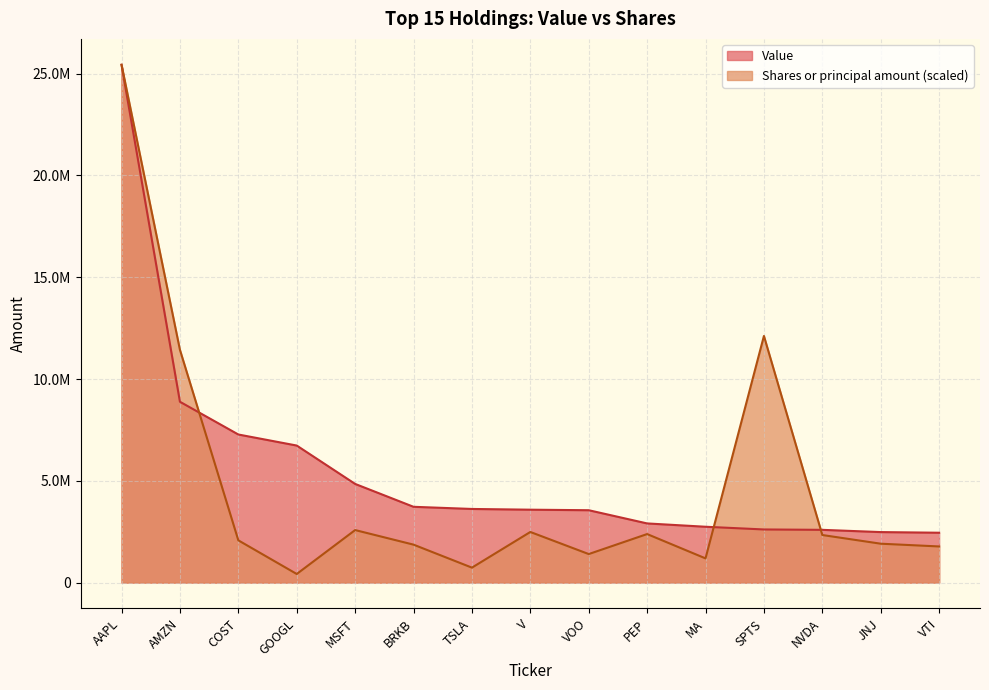

Rank the categories by Shares or principal amount value from lowest to highest.

GOOGL, TSLA, MA, VOO, VTI, BRKB, JNJ, COST, NVDA, PEP, V, MSFT, AMZN, SPTS, AAPL